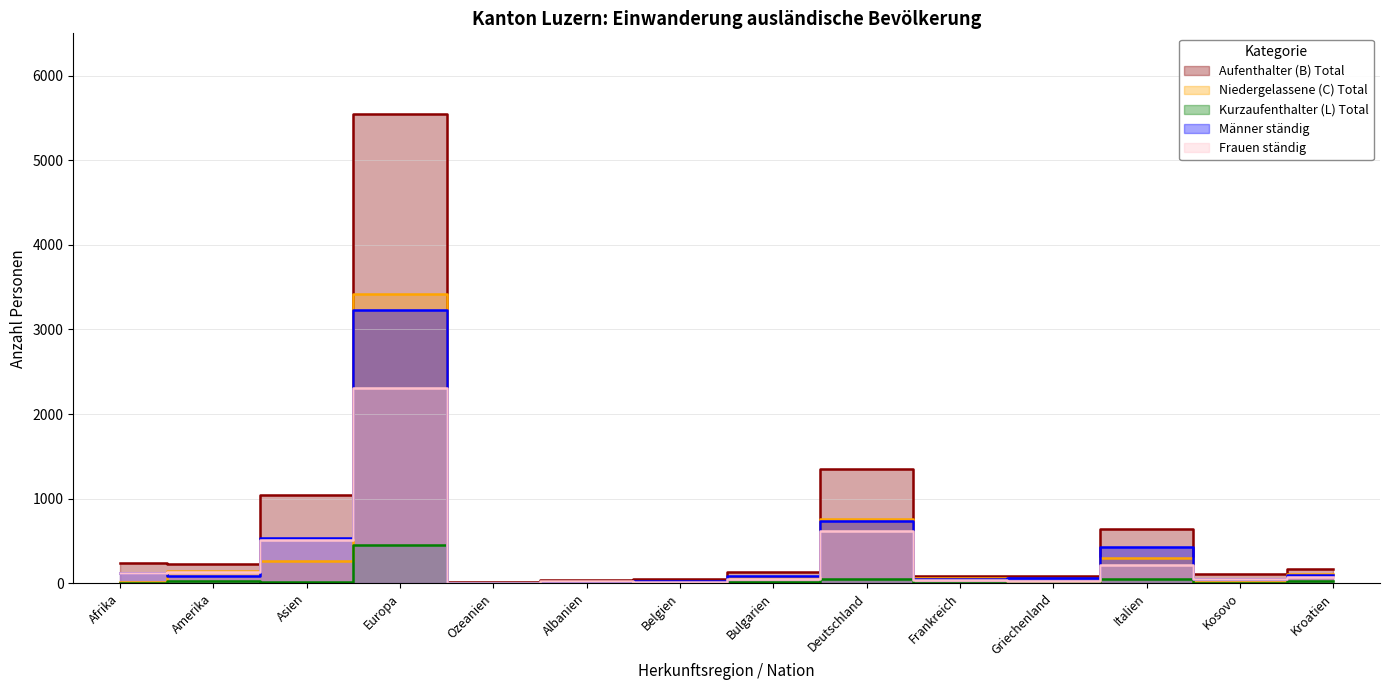

The value of Kurzaufenthalter (L) Total at Frankreich is 3. True or false?

False